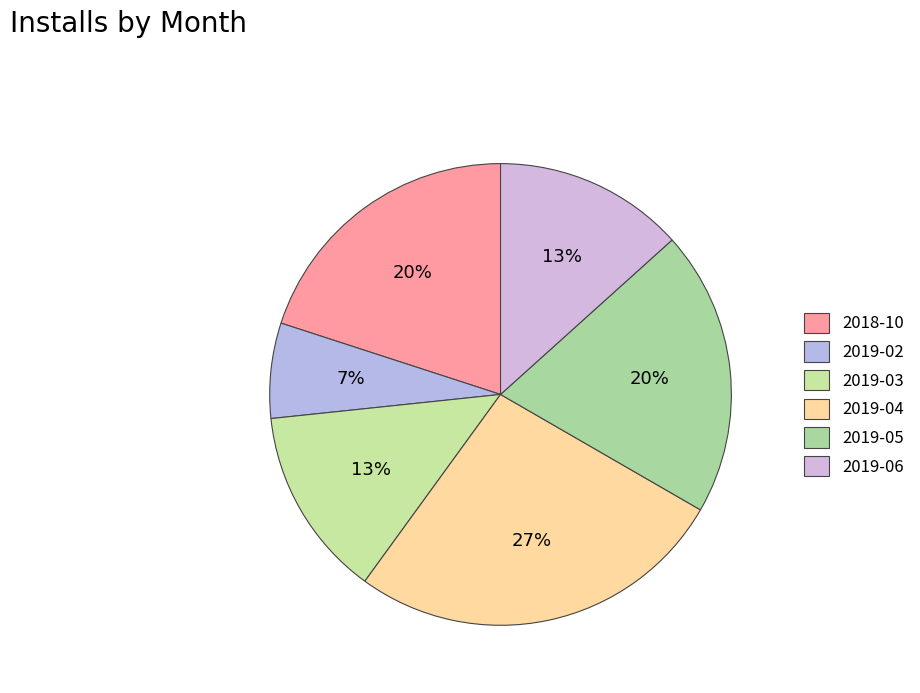

To the nearest percent, what percentage of the pie is 2019-06?

13%